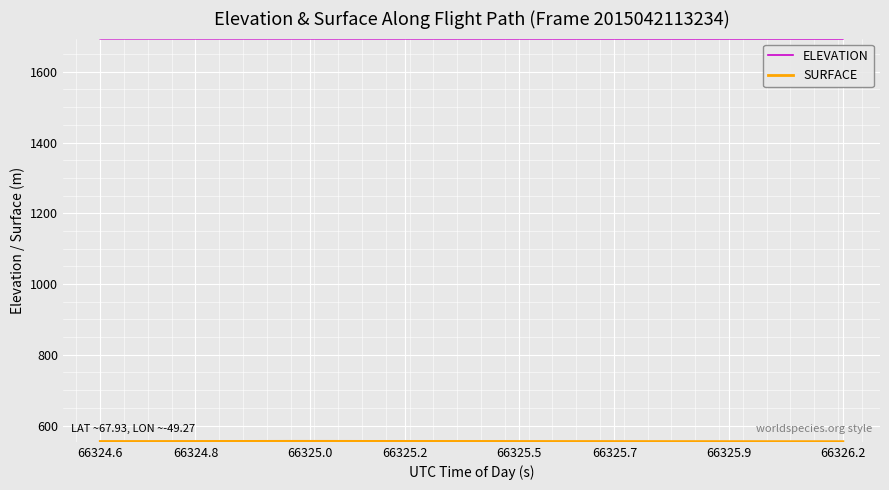

Does the chart have visible grid lines?

Yes